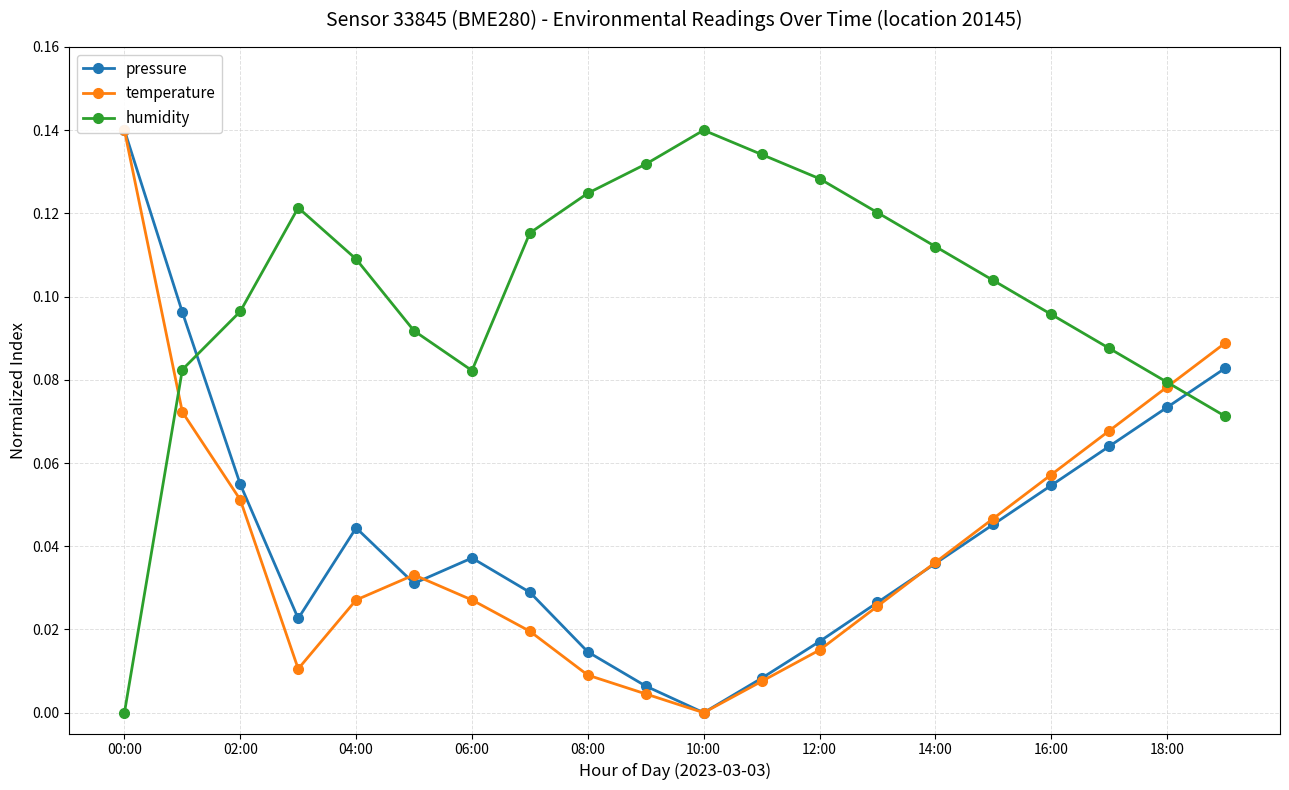

Which series has the largest total across all categories?

humidity